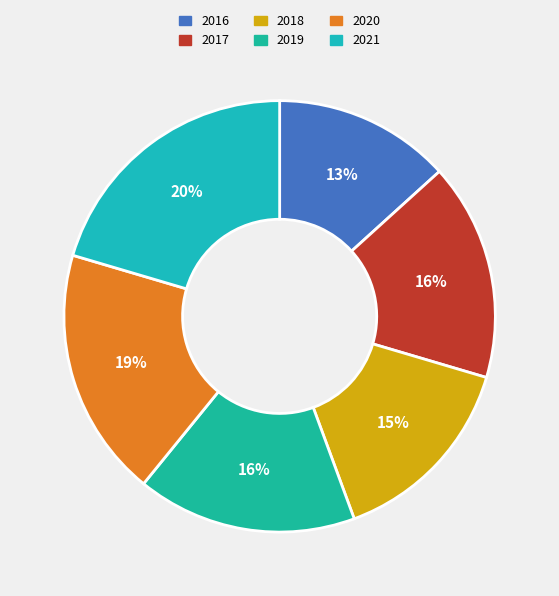

Is the sum of 2019 and 2016 greater than half?

No